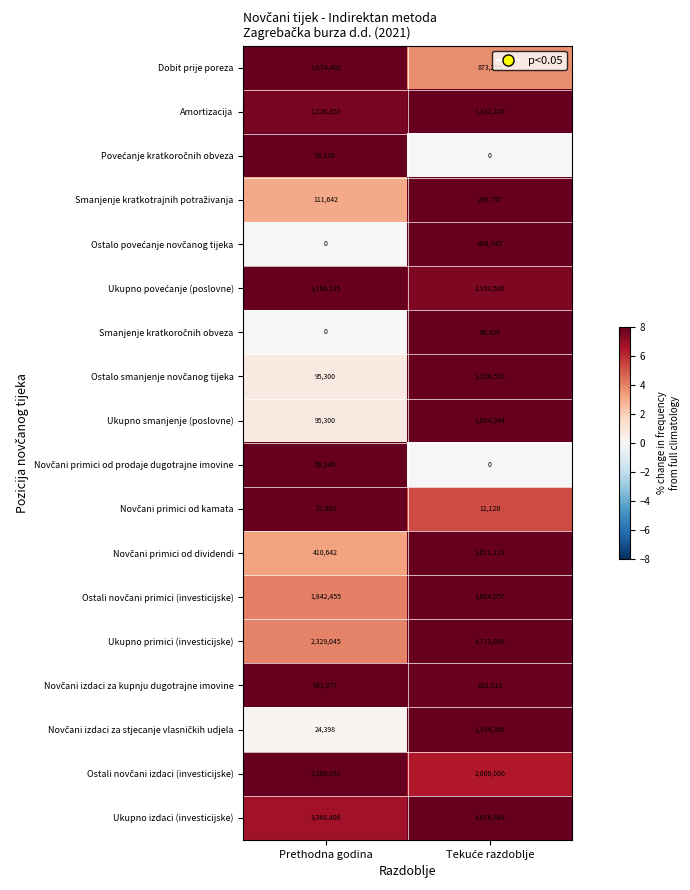

Count the number of categories in the chart.

2